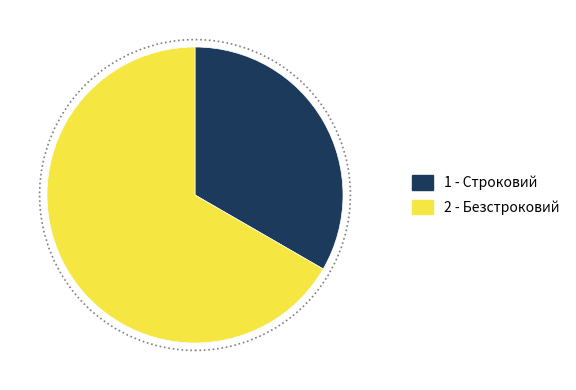

Is there any slice that represents more than half of the pie?

Yes